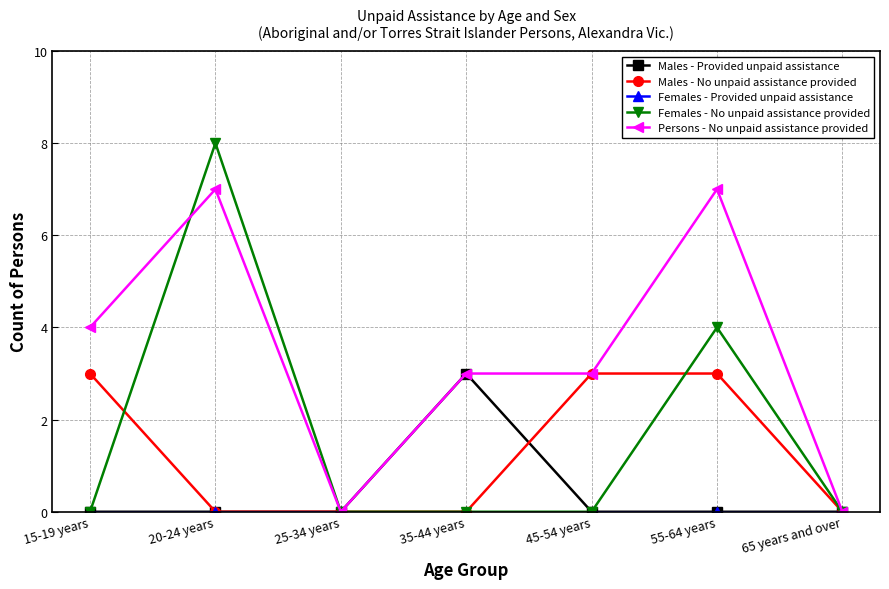

Is it true that Males - No unpaid assistance provided equals 3 at 55-64 years?

True